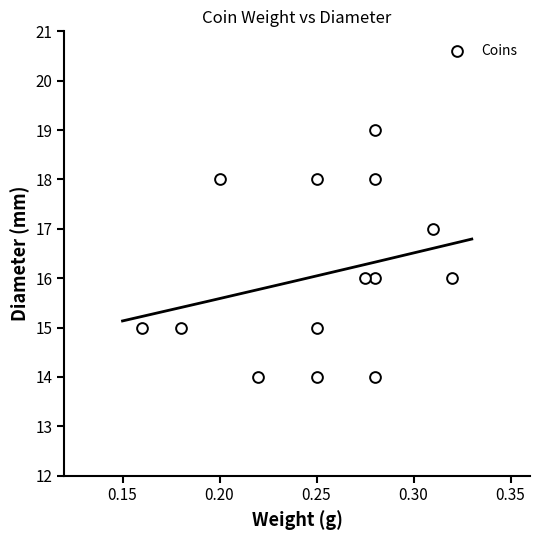

What is the range of Y values (max minus min)?

5